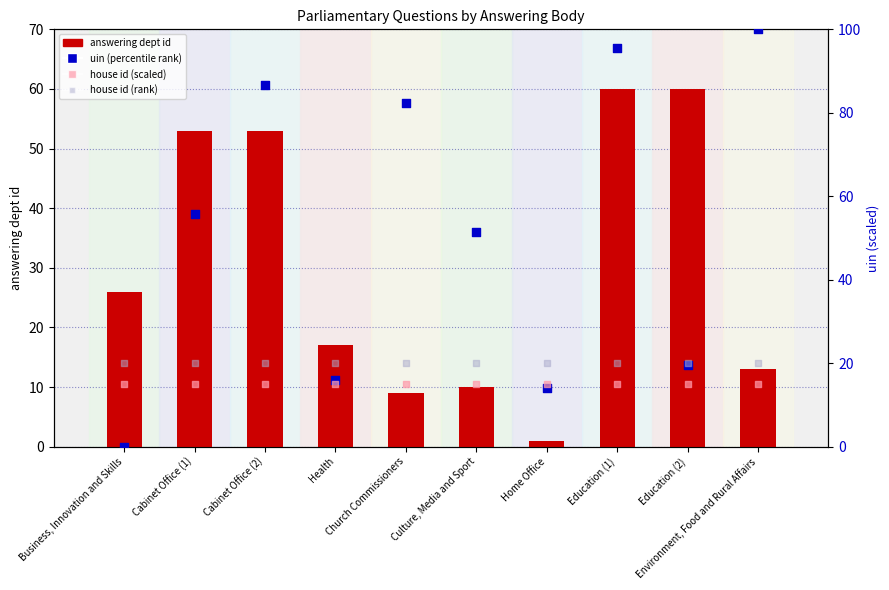

Is the value of uin (percentile rank) at Education (1) greater than the value of house id (rank) at Environment, Food and Rural Affairs?

Yes